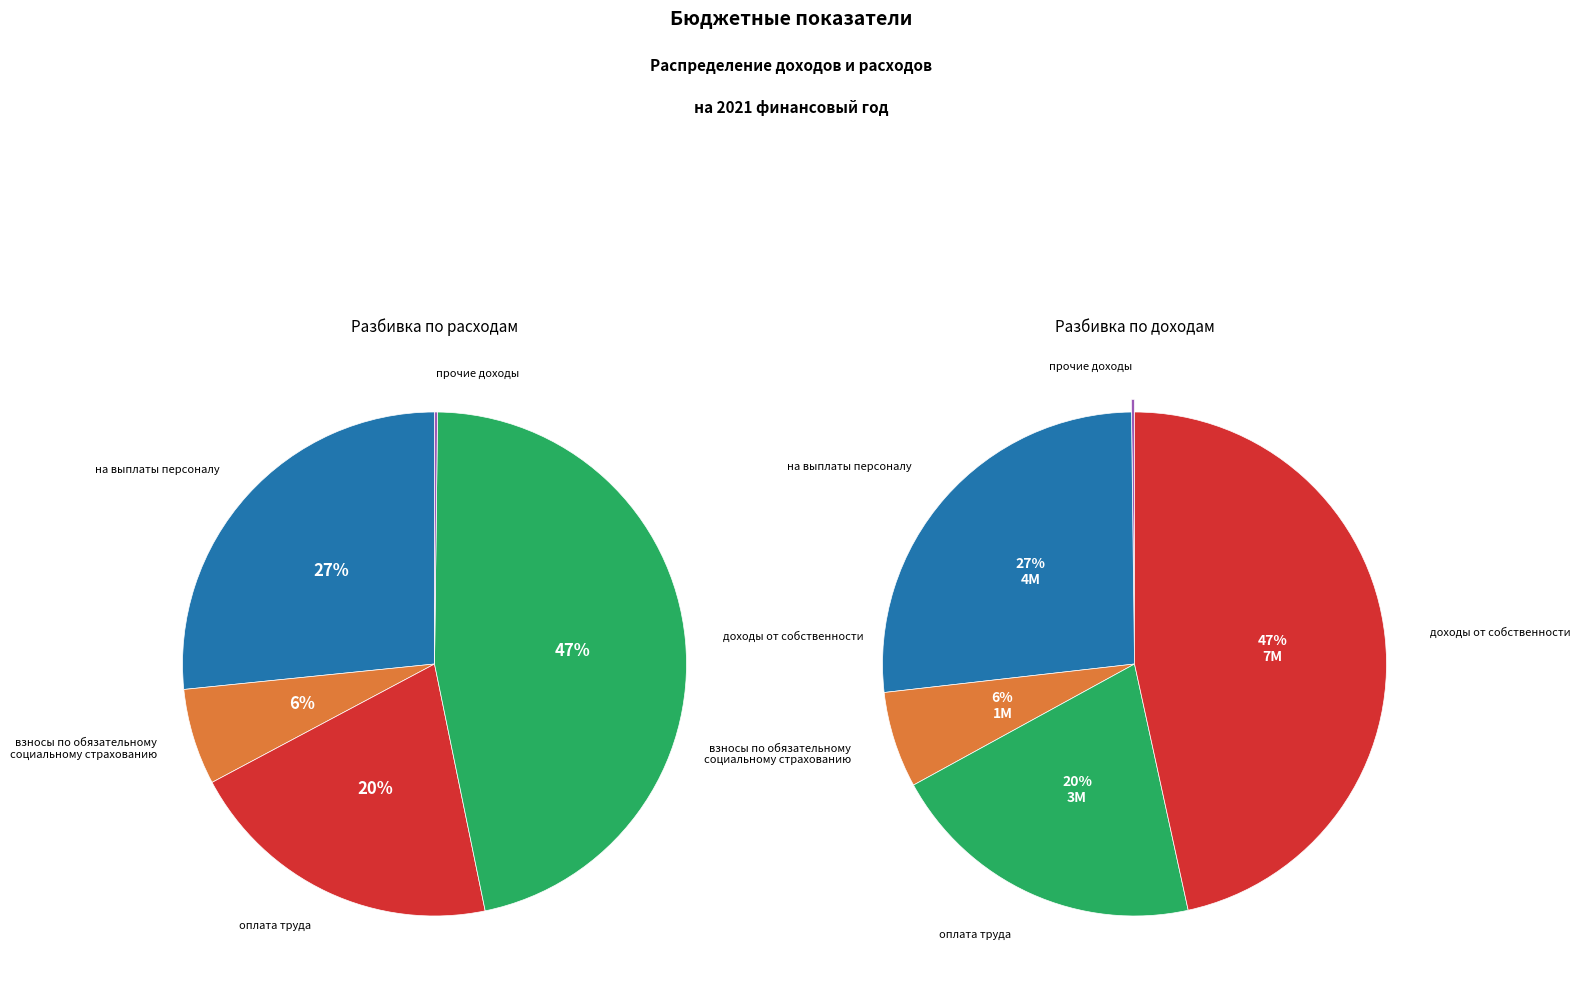

Does на выплаты персоналу represent more than half of the total?

No